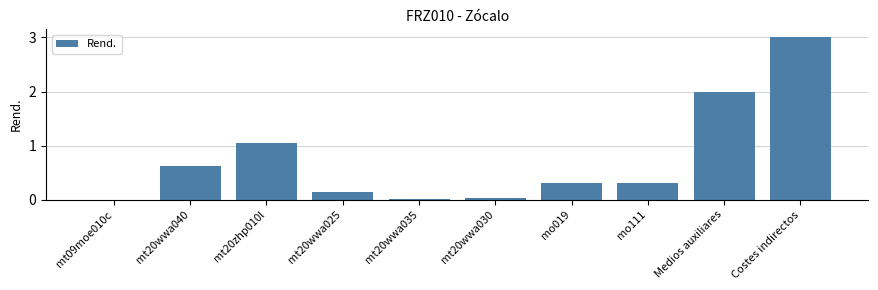

What is the sum of the values at mt20wwa040 and Costes indirectos?

3.6